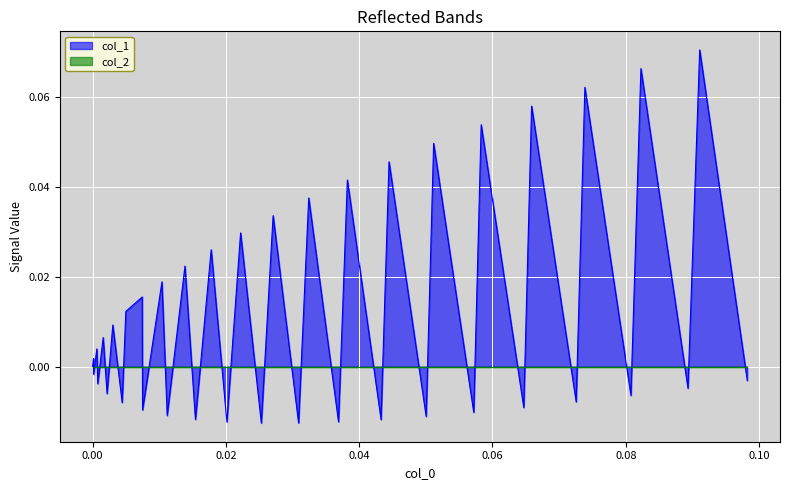

Which series has the largest range (max minus min)?

col_1